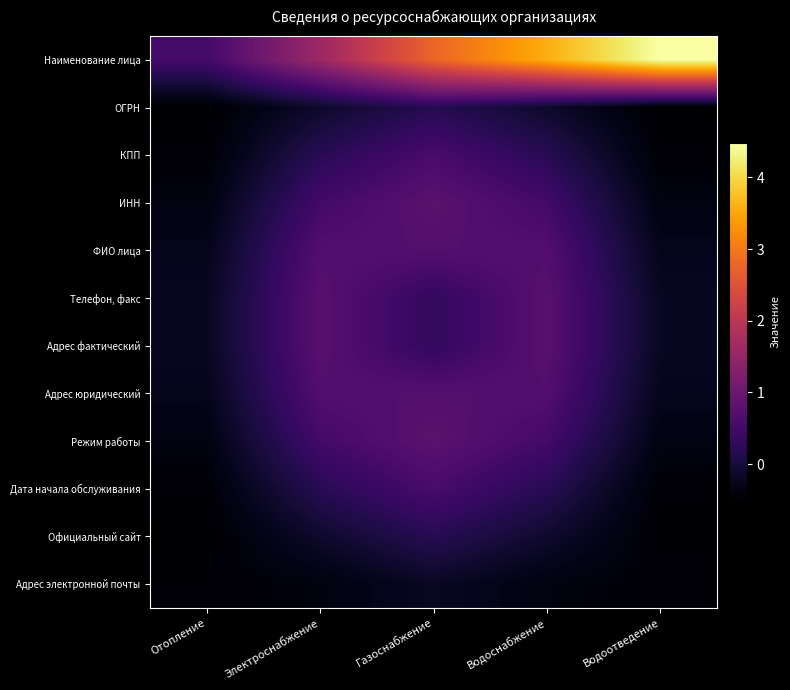

Rank the series at Электроснабжение from highest to lowest value.

Наименование лица, Адрес фактический, Телефон, факс, Адрес юридический, ФИО лица, Режим работы, ИНН, КПП, Дата начала обслуживания, Официальный сайт, ОГРН, Адрес электронной почты